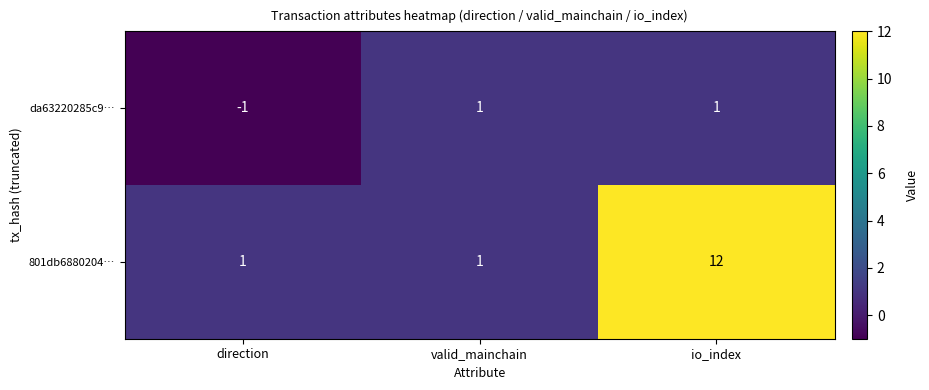

Reading left to right, what are all the values shown in this chart?

da63220285c9…: direction=-1	valid_mainchain=1	io_index=1
801db6880204…: direction=1	valid_mainchain=1	io_index=12